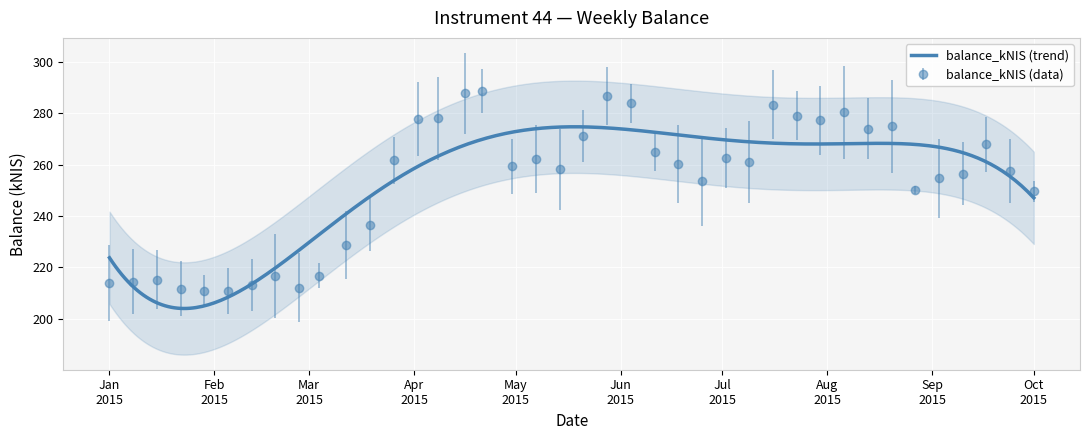

True or false: balance_kNIS (data) has more than 2 points higher than both neighbors.

True